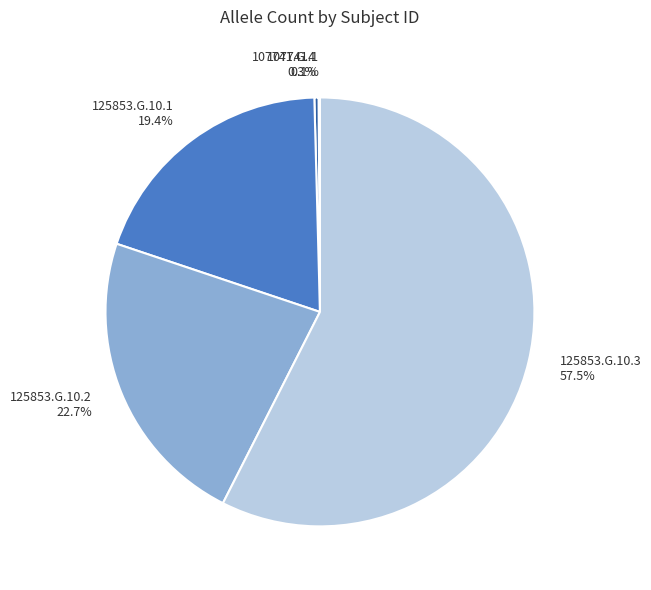

What is the largest slice in the pie chart?

125853.G.10.3